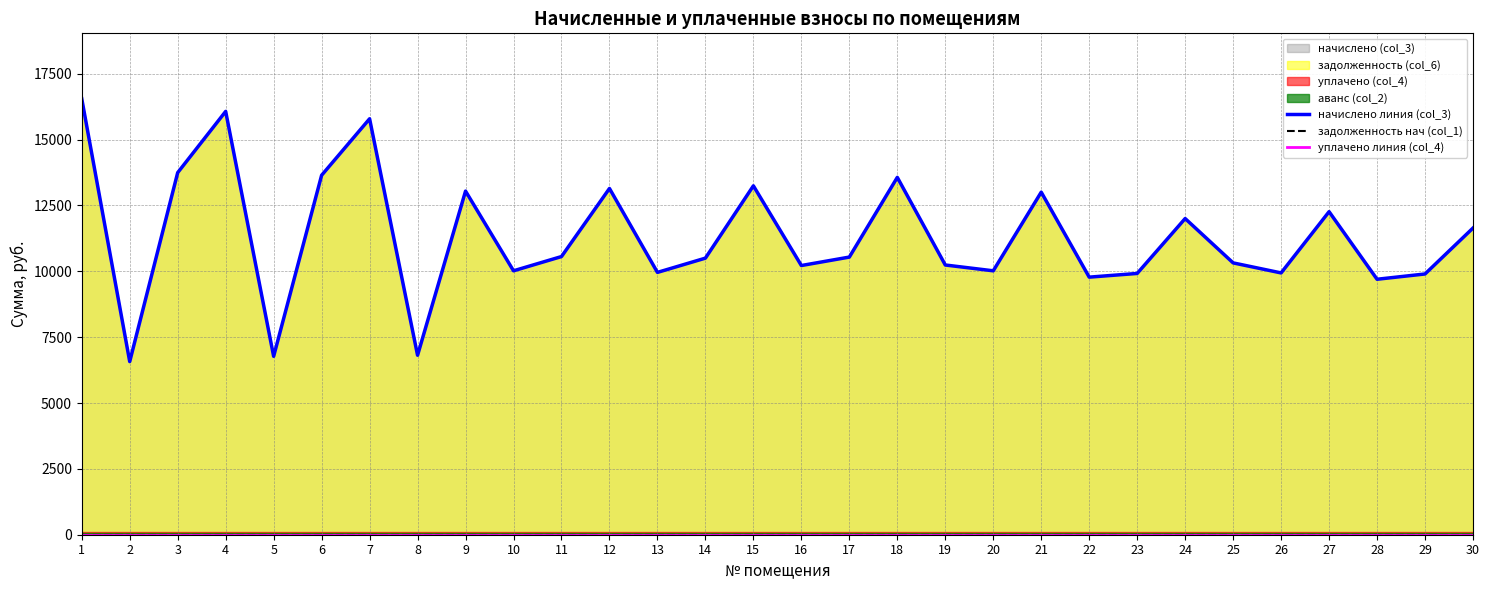

Which series changed the most between 24 and 30?

начислено линия (col_3)